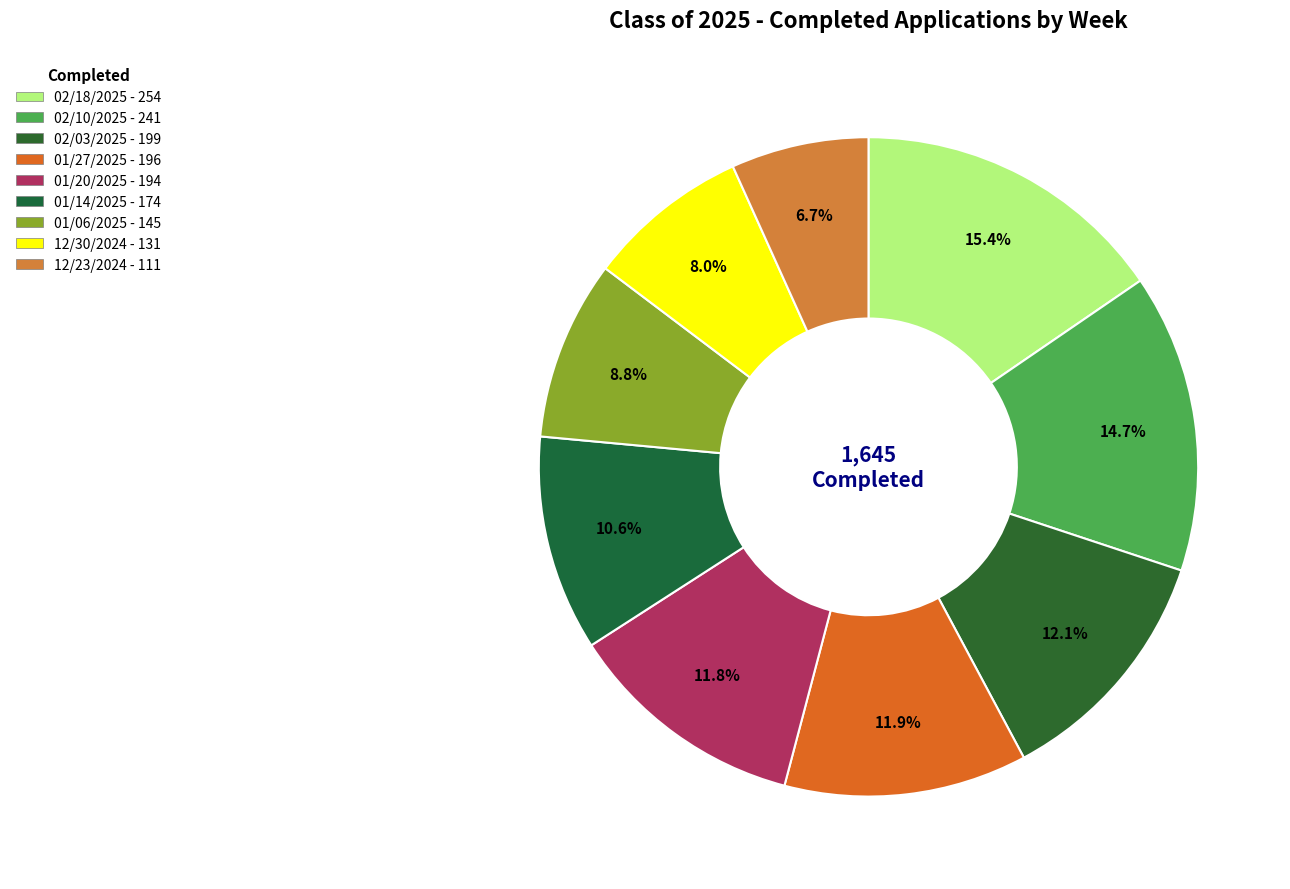

How many slices are in this pie chart?

9